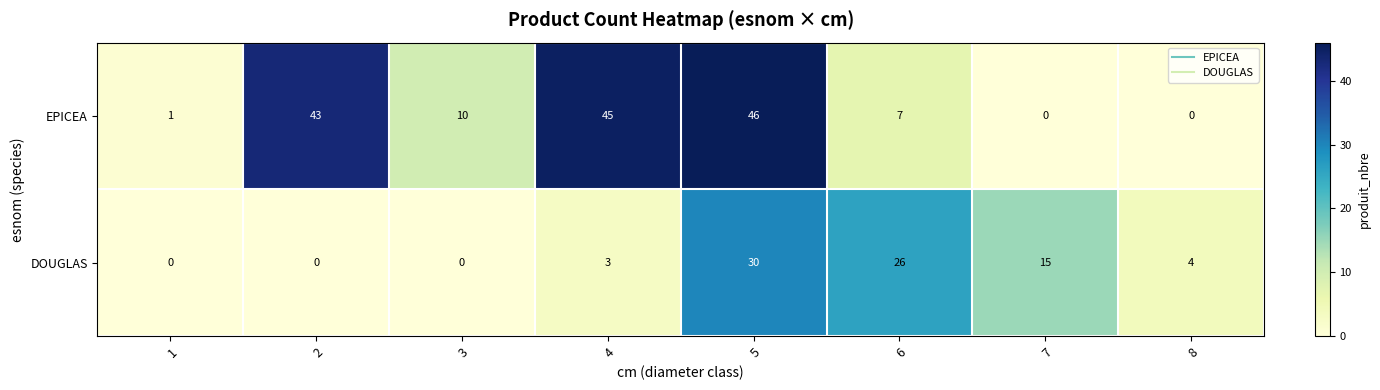

The DOUGLAS series shows 5 at 4. True or false?

False